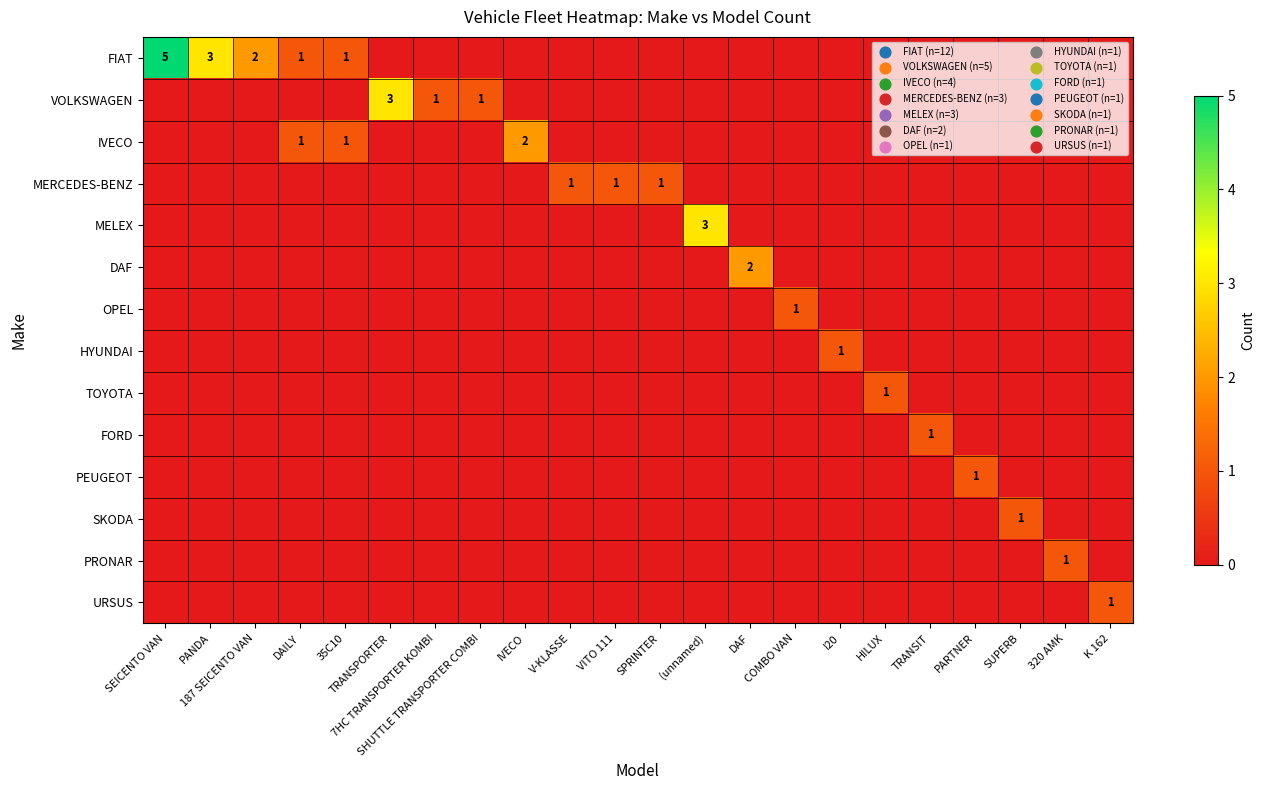

At which category is the sum across all series the highest?

SEICENTO VAN